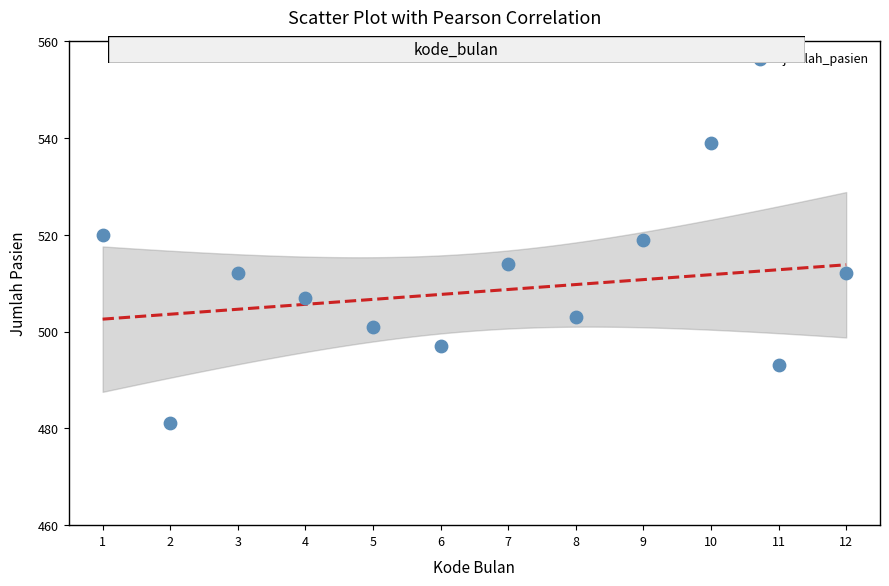

What is the average X value?

6